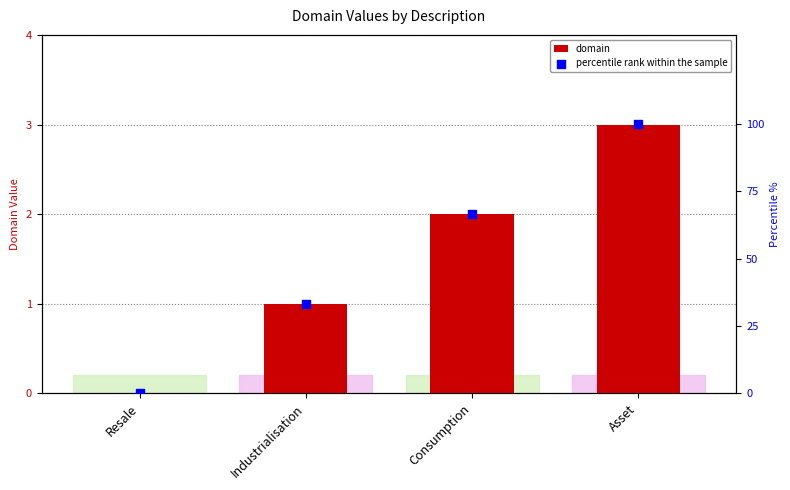

Which series contains the lowest Y value?

domain